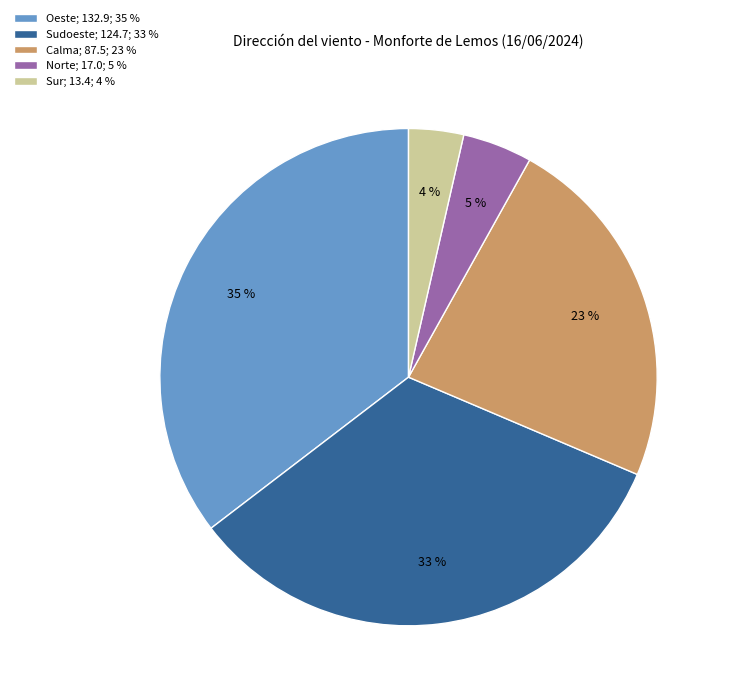

Is there a majority slice in this chart?

No